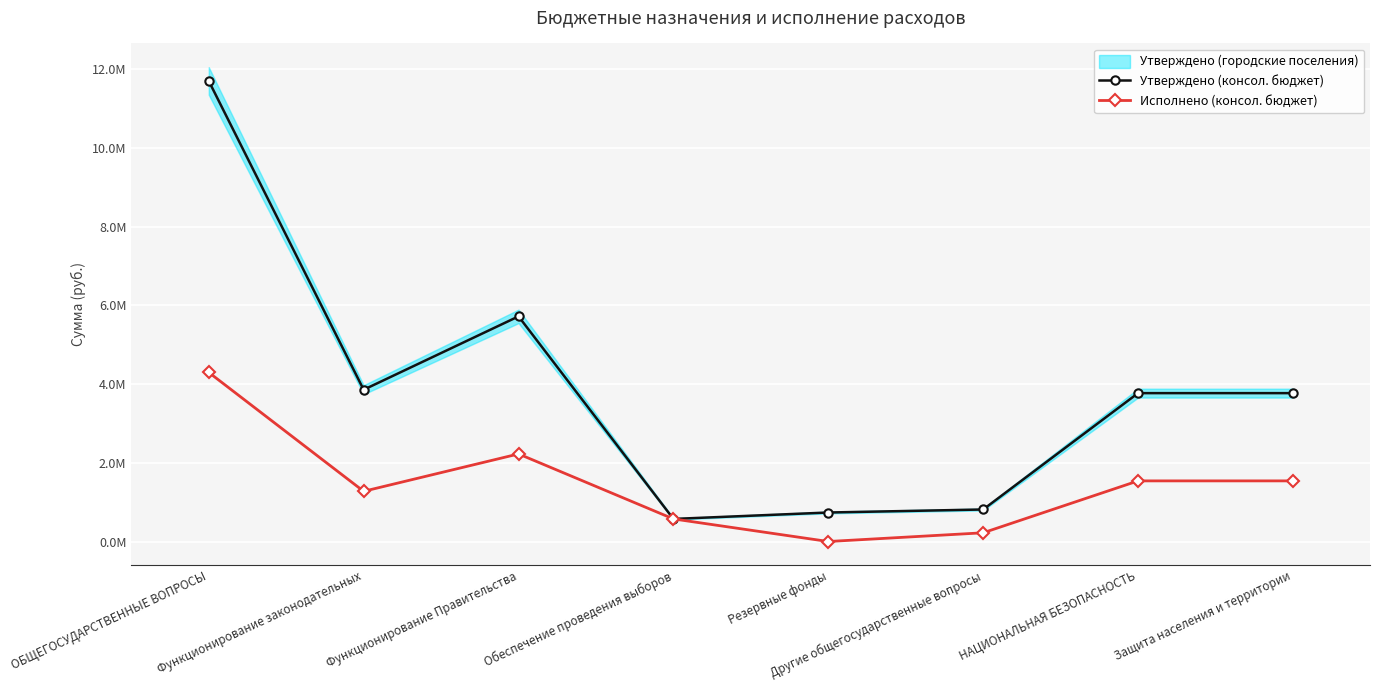

Reading left to right, what are all the values shown in this chart?

Утверждено (консол. бюджет): 11707799.0	3858700.0	5723600.0	574159.0	737300.0	814040.0	3772070.0	3772070.0
Исполнено (консол. бюджет): 4298732.9	1276426.8	2226442.6	574159.0	0.0	221704.5	1541268.4	1541268.4